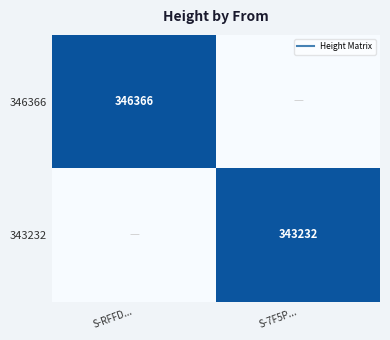

At which category is the sum across all series the highest?

S-RFFD...